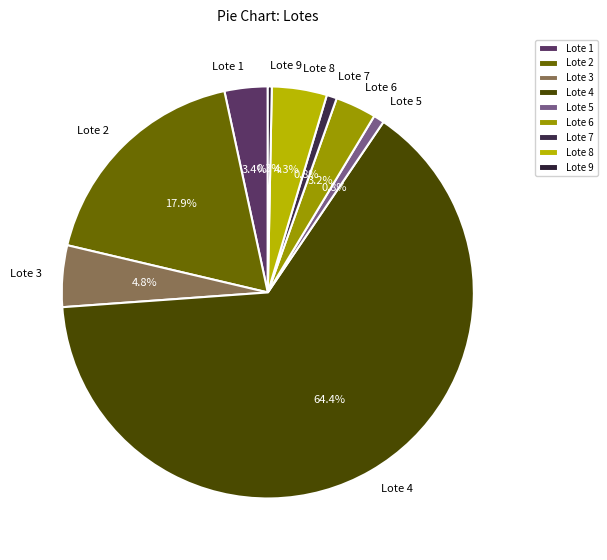

True or false: Lote 3 accounts for 5% of the total.

True